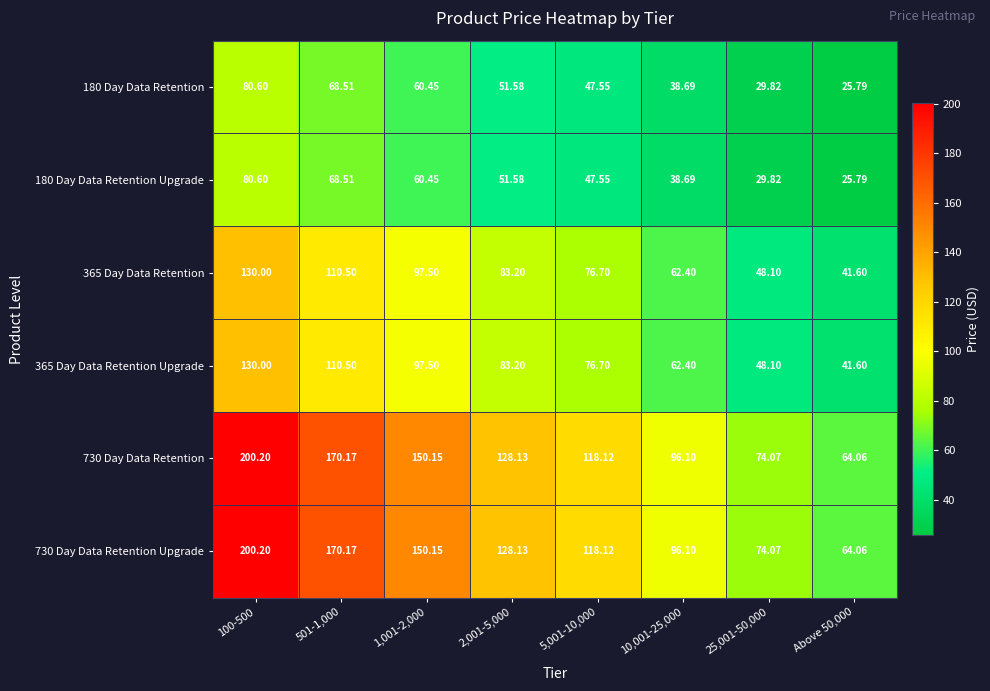

Count the number of data series in this chart.

6